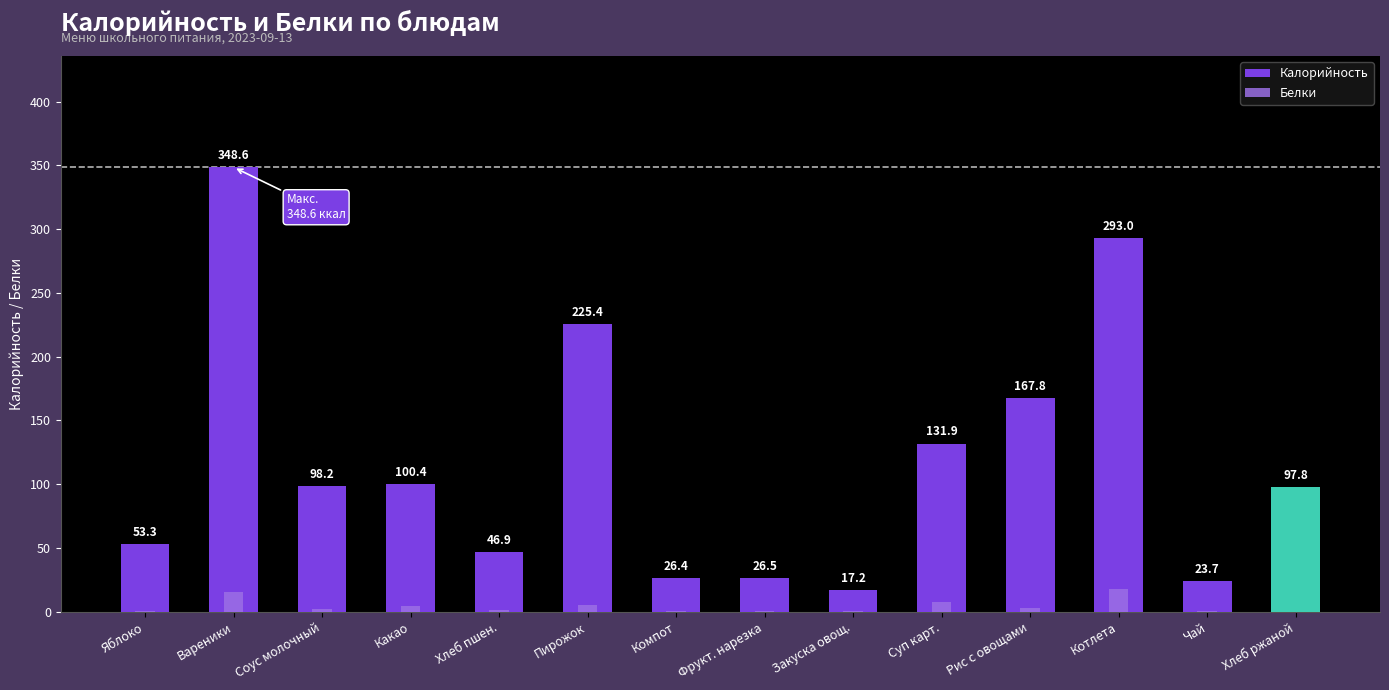

Reading right to left, transcribe all the data shown in this chart.

Калорийность: 97.8	23.7	293.0	167.8	131.9	17.2	26.5	26.4	225.4	46.9	100.4	98.2	348.6	53.3
Белки: 3.3	0.4	17.7	3.2	7.3	0.5	0.3	0.2	5.3	1.5	4.7	2.2	15.5	0.5